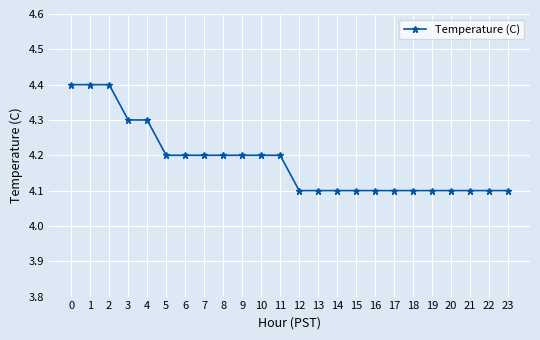

What is the difference between the values at 9 and 13?

0.1